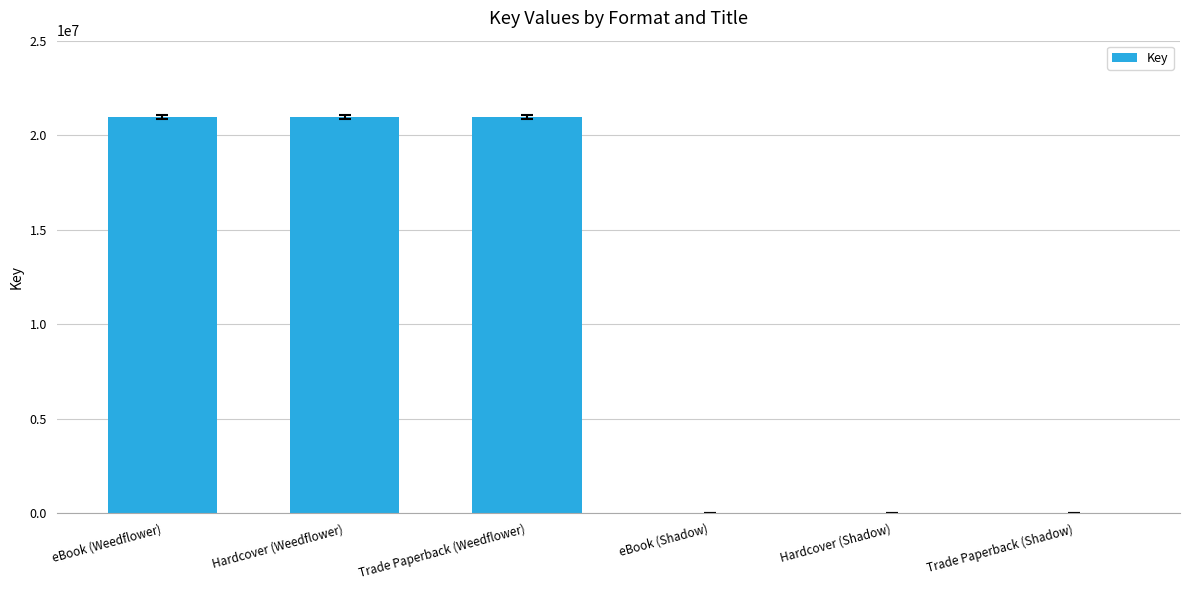

What is the sum of all values?

62904627